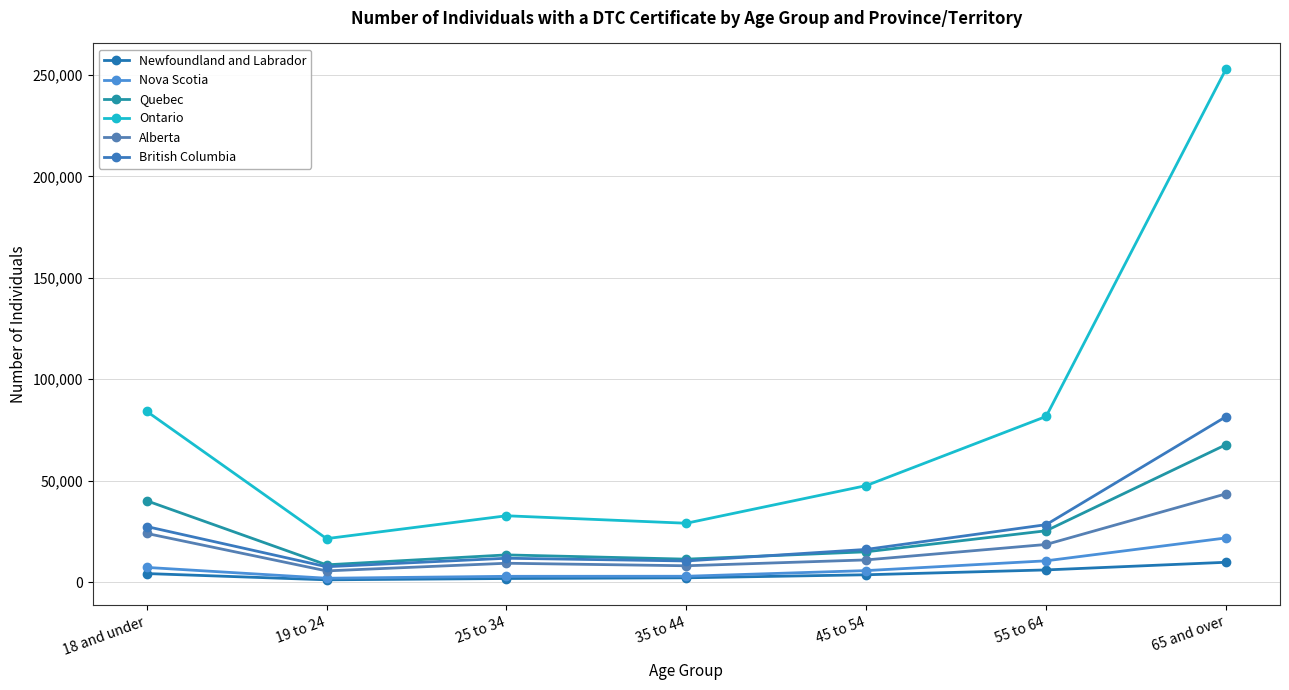

Which category has the lowest value in the Alberta series?

19 to 24